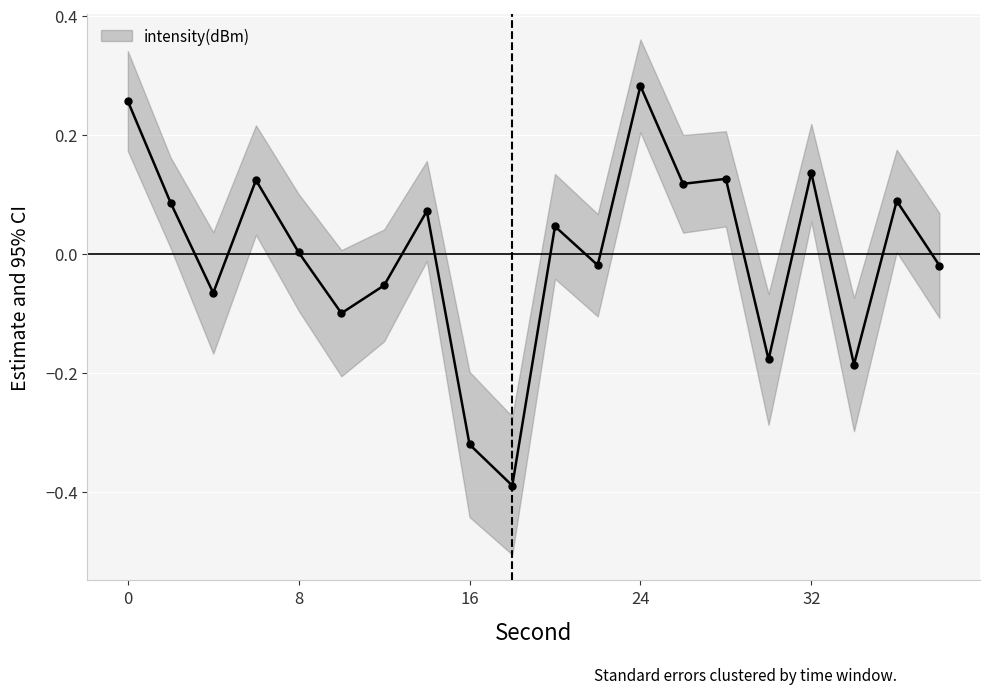

True or false: intensity(dBm) has more than 0 points higher than both neighbors.

True